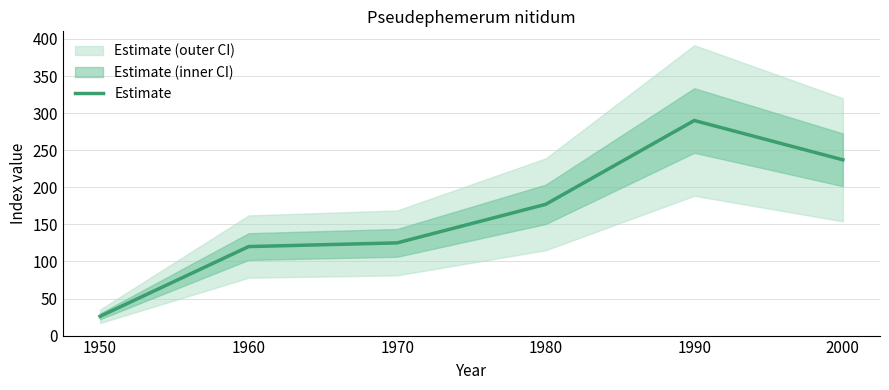

At which category does the data reach its first local peak?

1990